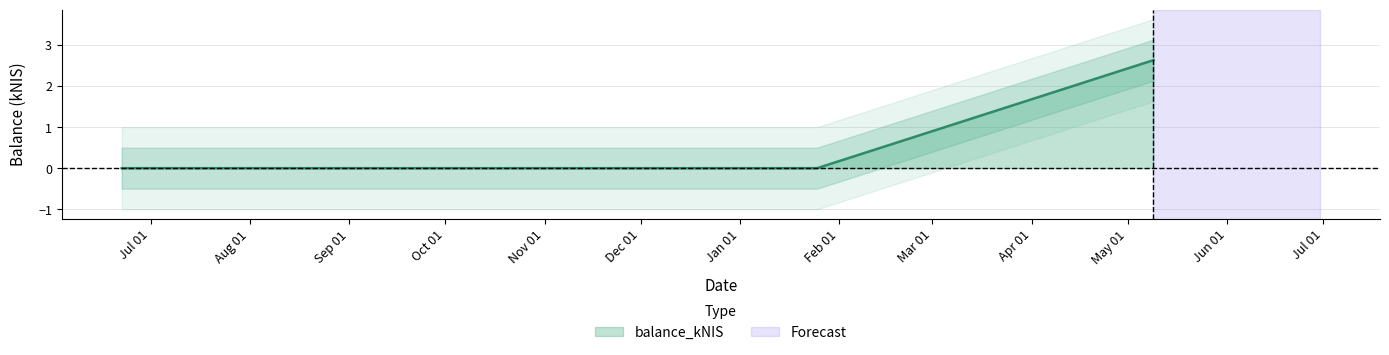

Rank the categories by value from lowest to highest.

2023-06-22, 2023-09-14, 2023-11-30, 2023-12-28, 2024-01-25, 2024-05-09